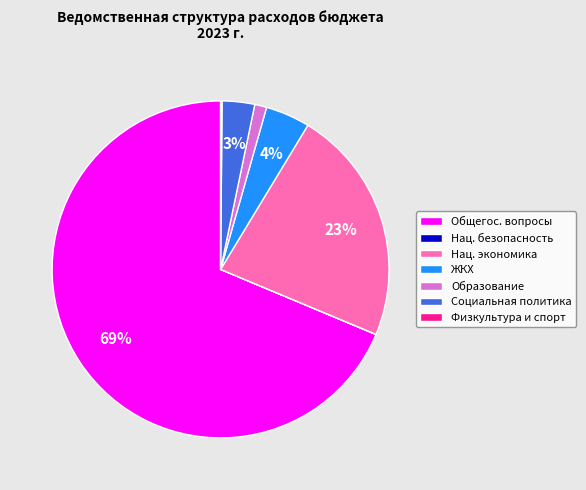

Does any single category account for the majority?

Yes